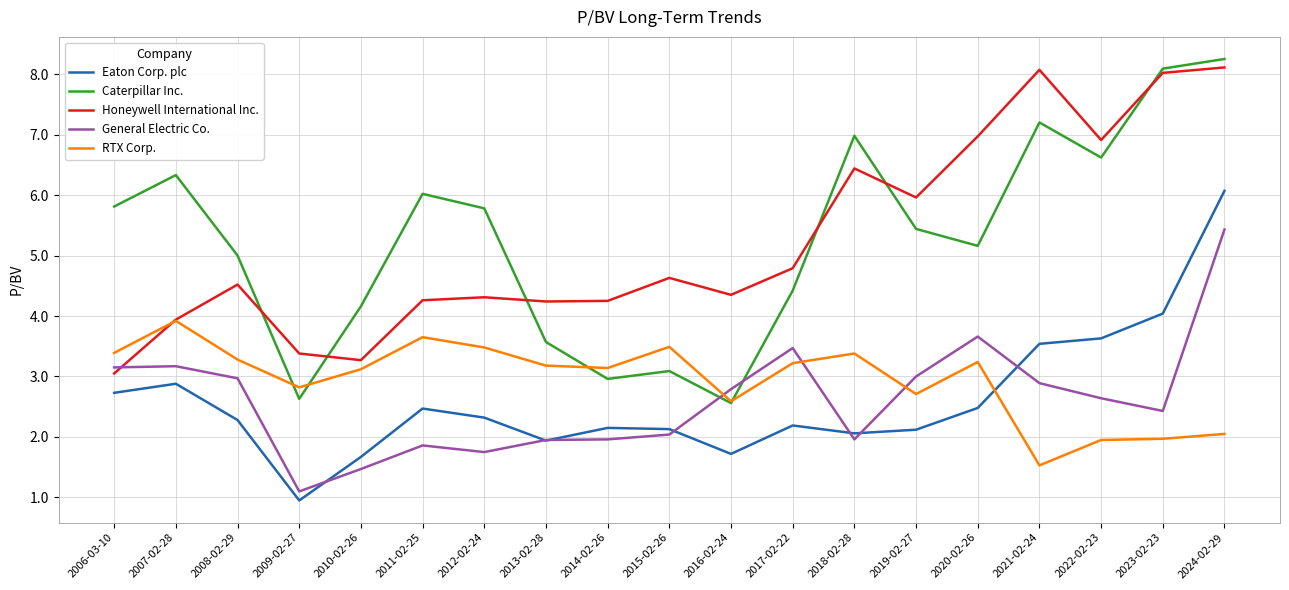

At 2011-02-25, list the series in order from largest to smallest.

Caterpillar Inc., Honeywell International Inc., RTX Corp., Eaton Corp. plc, General Electric Co.